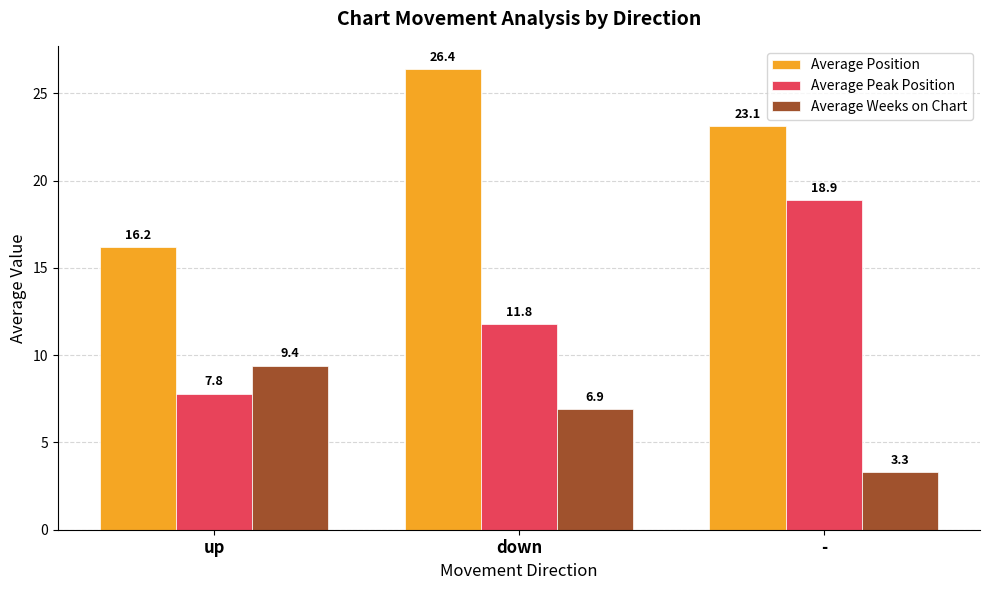

The Average Position series shows 23.1 at -. True or false?

True